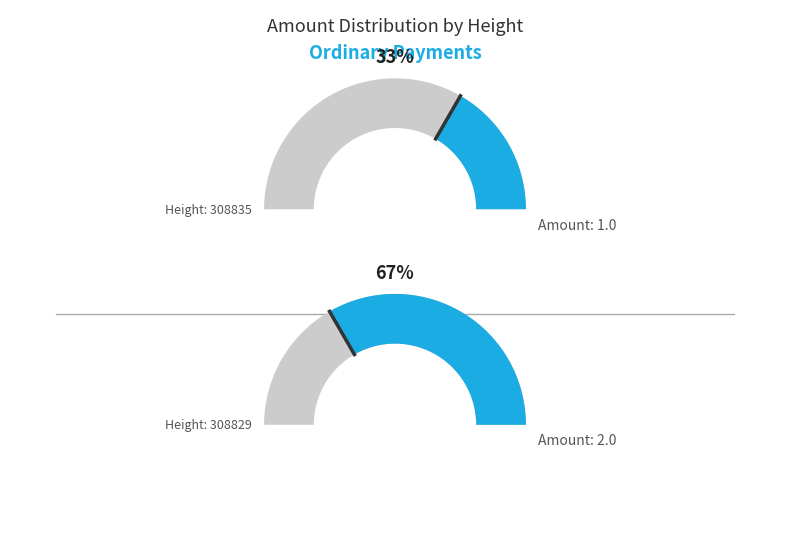

To the nearest percent, what is the difference between the 308829 and 308835 slice percentages?

33%